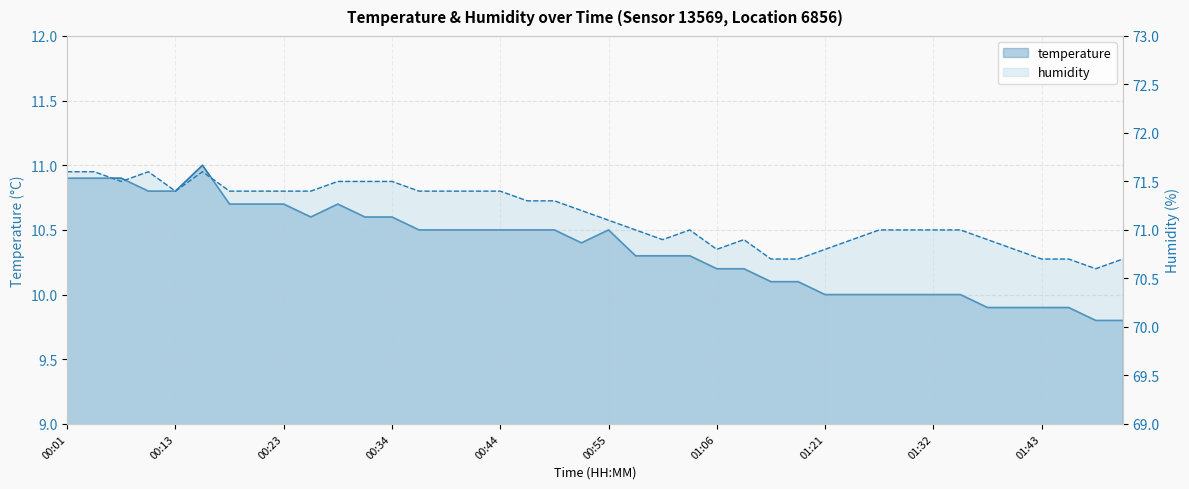

Reading right to left, transcribe all the data shown in this chart.

temperature: 9.8	9.8	9.9	9.9	9.9	9.9	10.0	10.0	10.0	10.0	10.0	10.0	10.1	10.1	10.2	10.2	10.3	10.3	10.3	10.5	10.4	10.5	10.5	10.5	10.5	10.5	10.5	10.6	10.6	10.7	10.6	10.7	10.7	10.7	11.0	10.8	10.8	10.9	10.9	10.9
humidity: 70.7	70.6	70.7	70.7	70.8	70.9	71.0	71.0	71.0	71.0	70.9	70.8	70.7	70.7	70.9	70.8	71.0	70.9	71.0	71.1	71.2	71.3	71.3	71.4	71.4	71.4	71.4	71.5	71.5	71.5	71.4	71.4	71.4	71.4	71.6	71.4	71.6	71.5	71.6	71.6